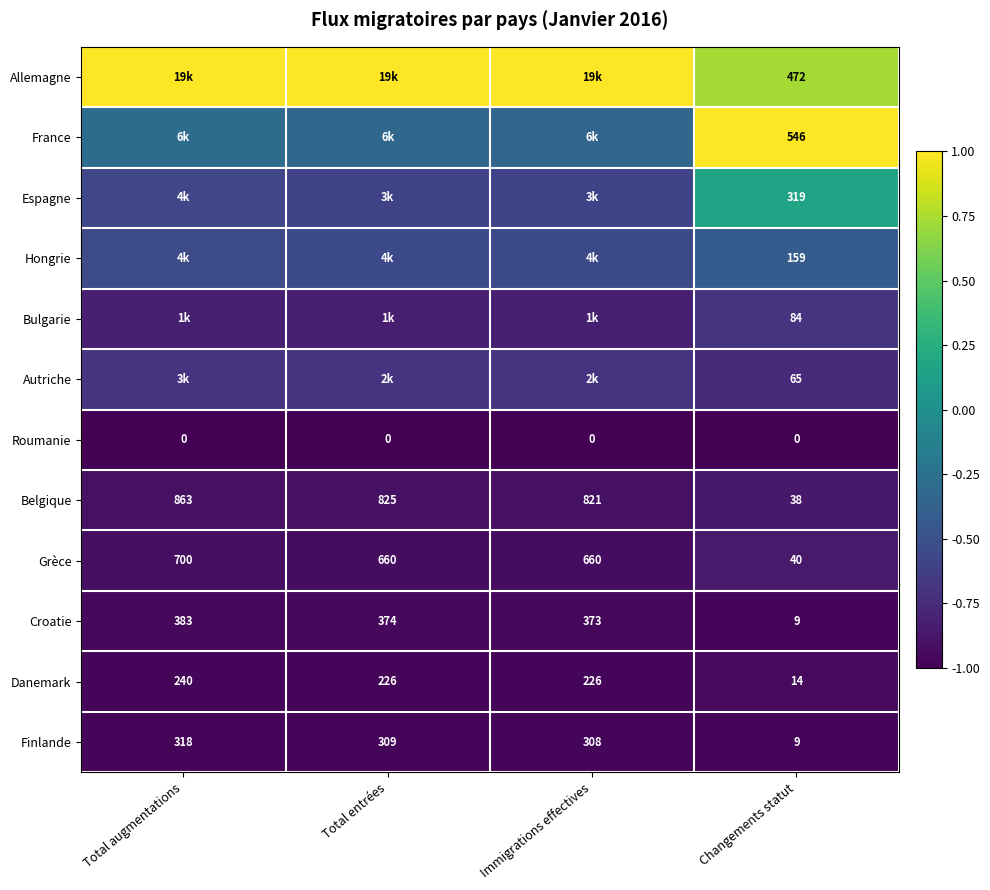

At which label does Danemark first exceed 226?

Total augmentations